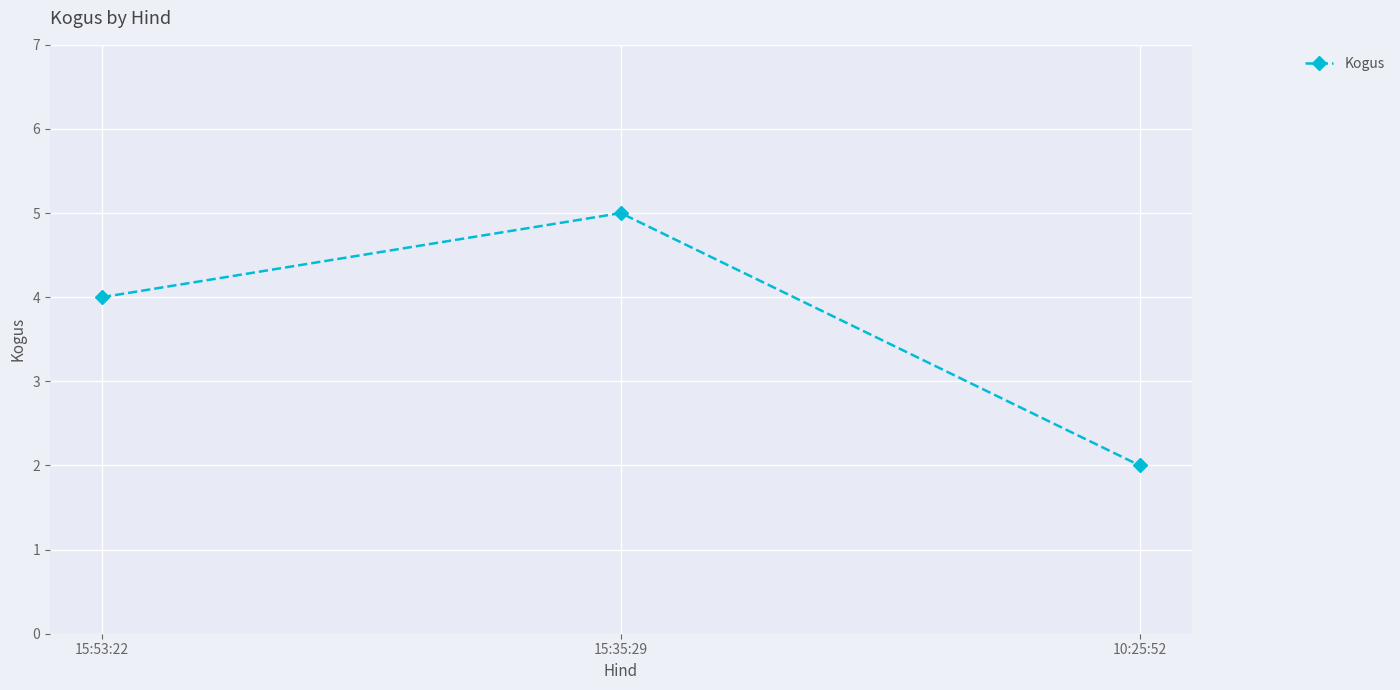

What is the value of the 2nd point from the left?

5